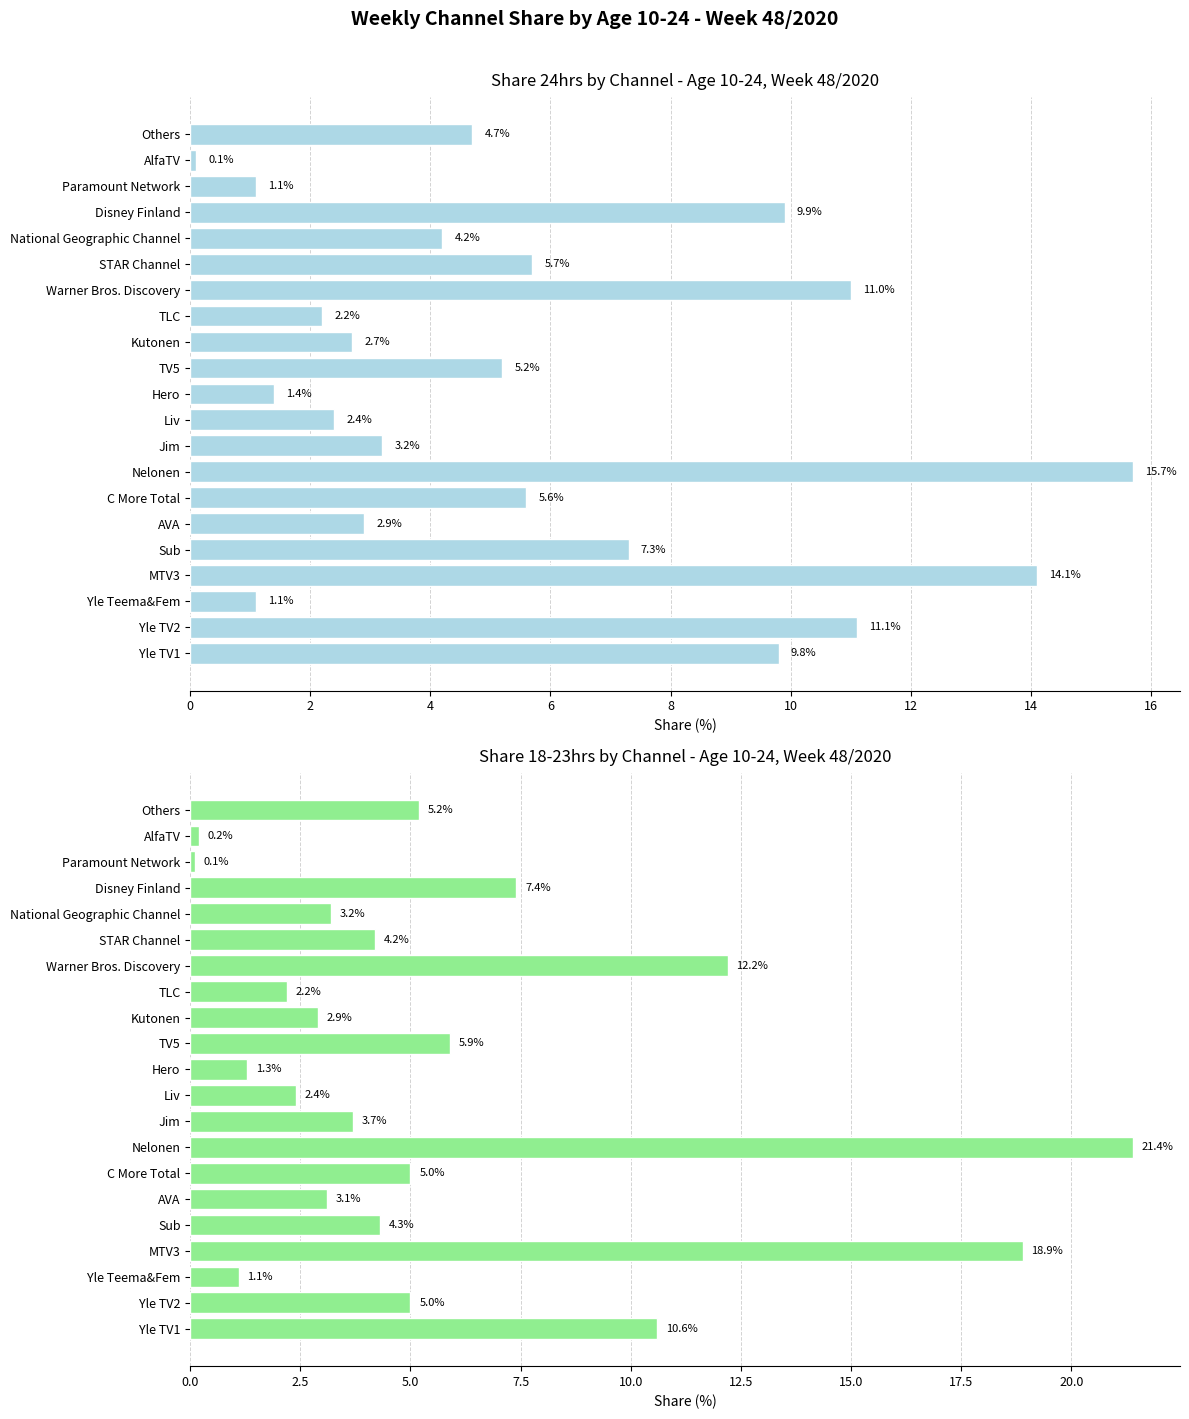

Reading left to right, list all the values displayed in this chart.

Share 24 hrs: 9.8	11.1	1.1	14.1	7.3	2.9	5.6	15.7	3.2	2.4	1.4	5.2	2.7	2.2	11.0	5.7	4.2	9.9	1.1	0.1	4.7
Share 18-23hrs: 10.6	5.0	1.1	18.9	4.3	3.1	5.0	21.4	3.7	2.4	1.3	5.9	2.9	2.2	12.2	4.2	3.2	7.4	0.1	0.2	5.2